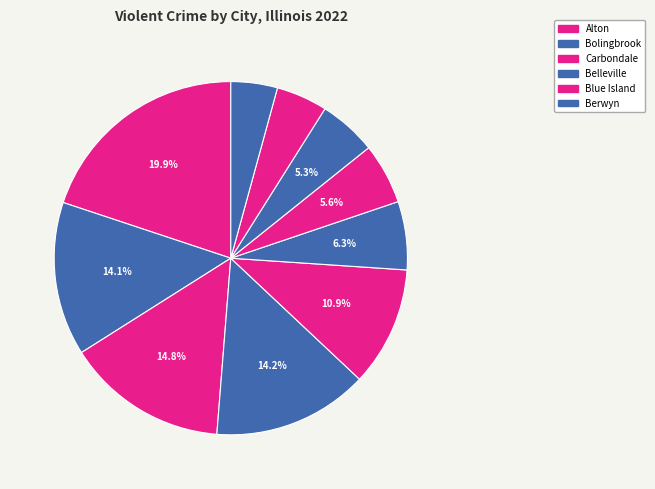

Count the number of slices in the pie.

10